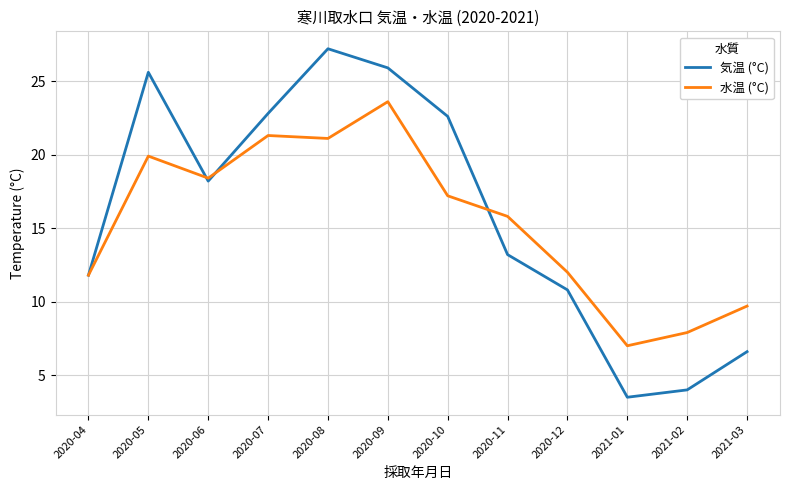

Read the 水温 (°C) value at 2021-02.

7.9